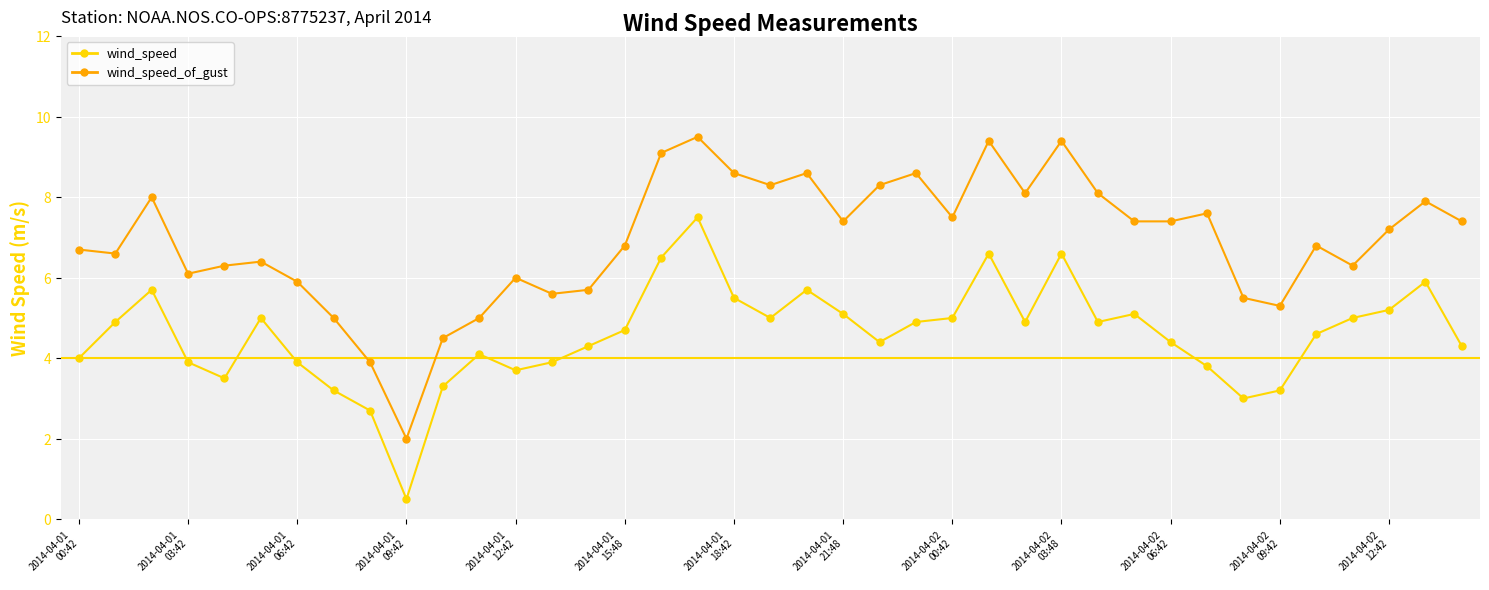

Which series has the largest total across all categories?

wind_speed_of_gust